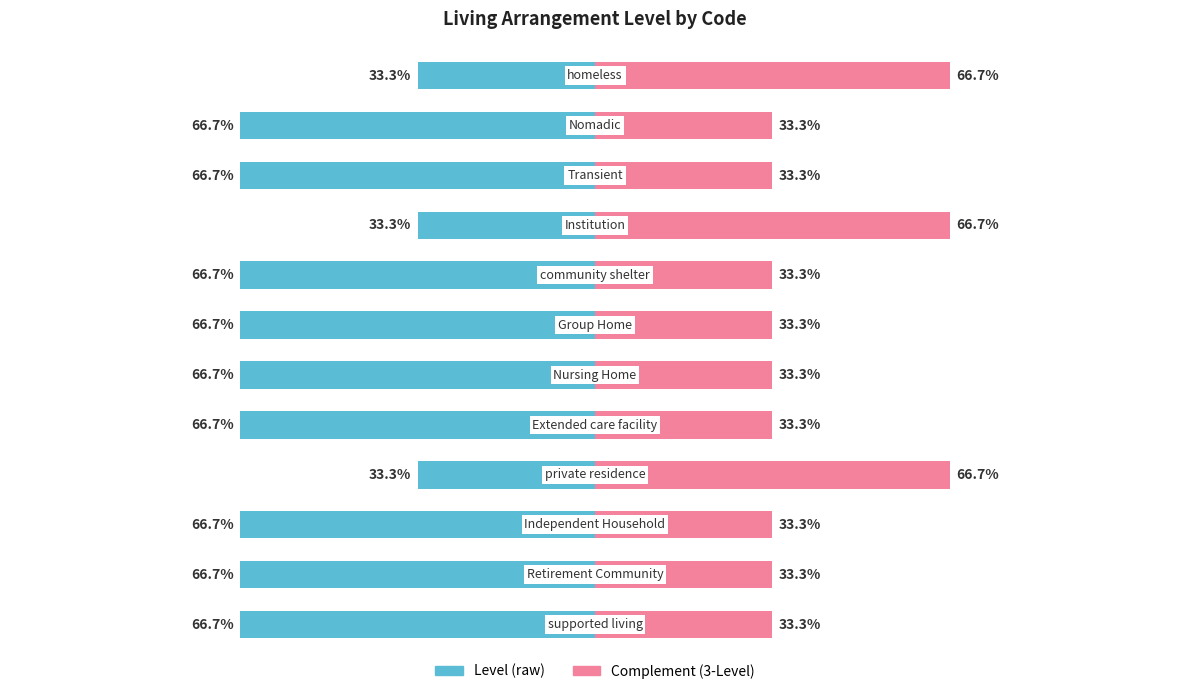

What is the value of the Complement (3-Level) bar at the 5th from the left?

33.3